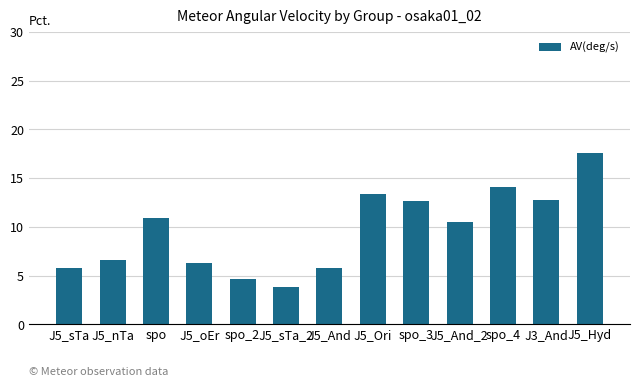

What is the minimum value shown in the chart?

3.9